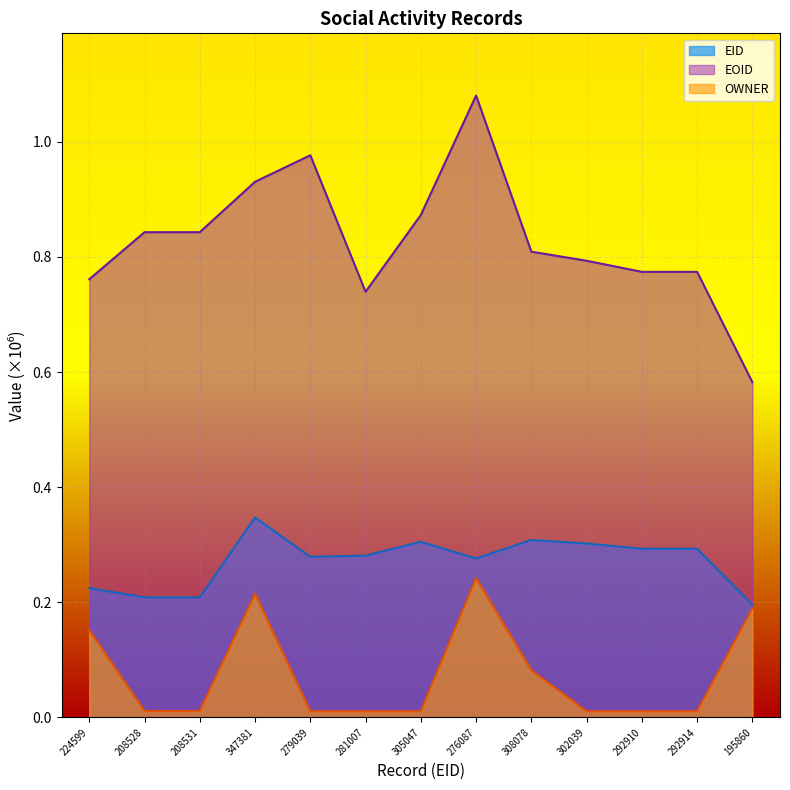

How many lines are shown in the chart?

3